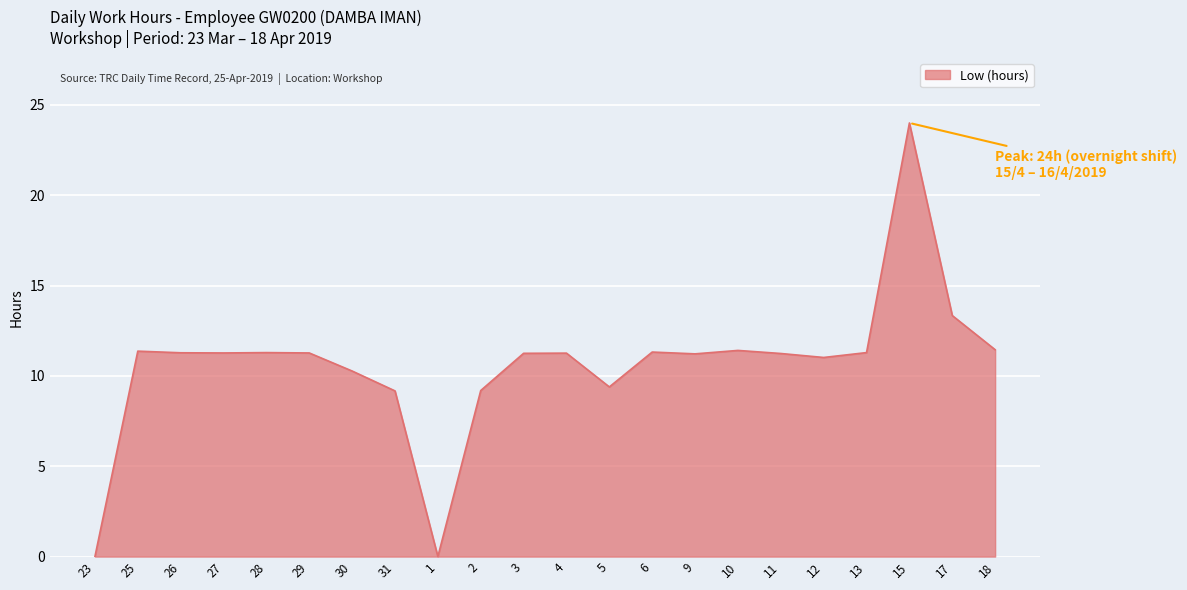

What is the difference between the maximum and minimum values?

24.0